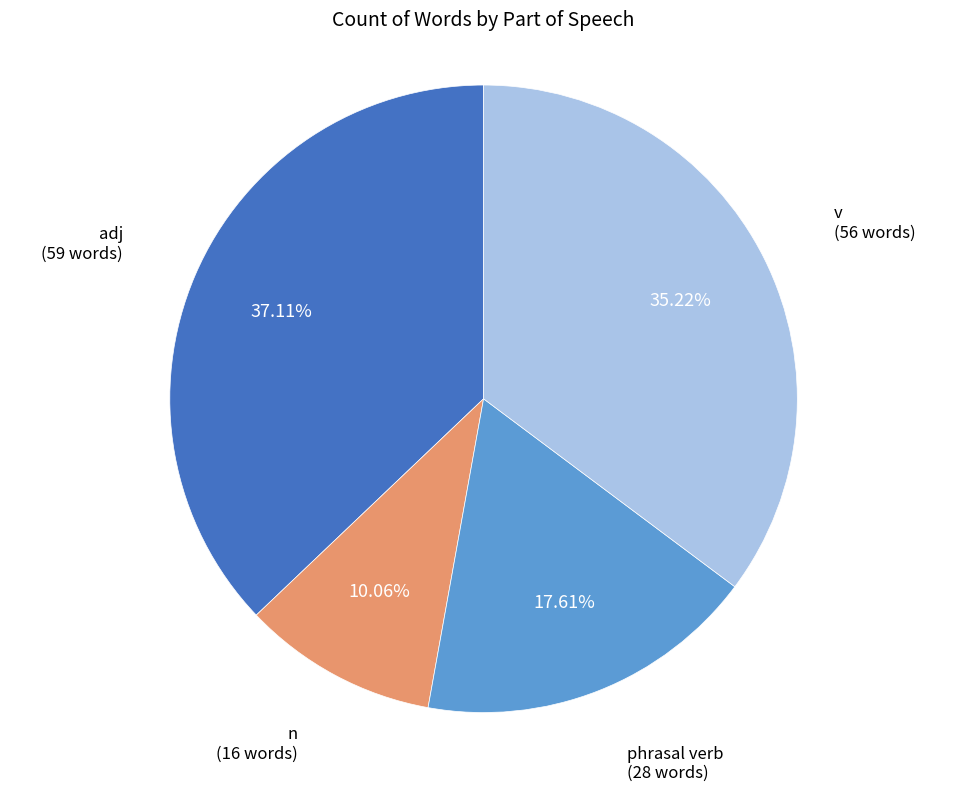

Which slice is the largest?

adj